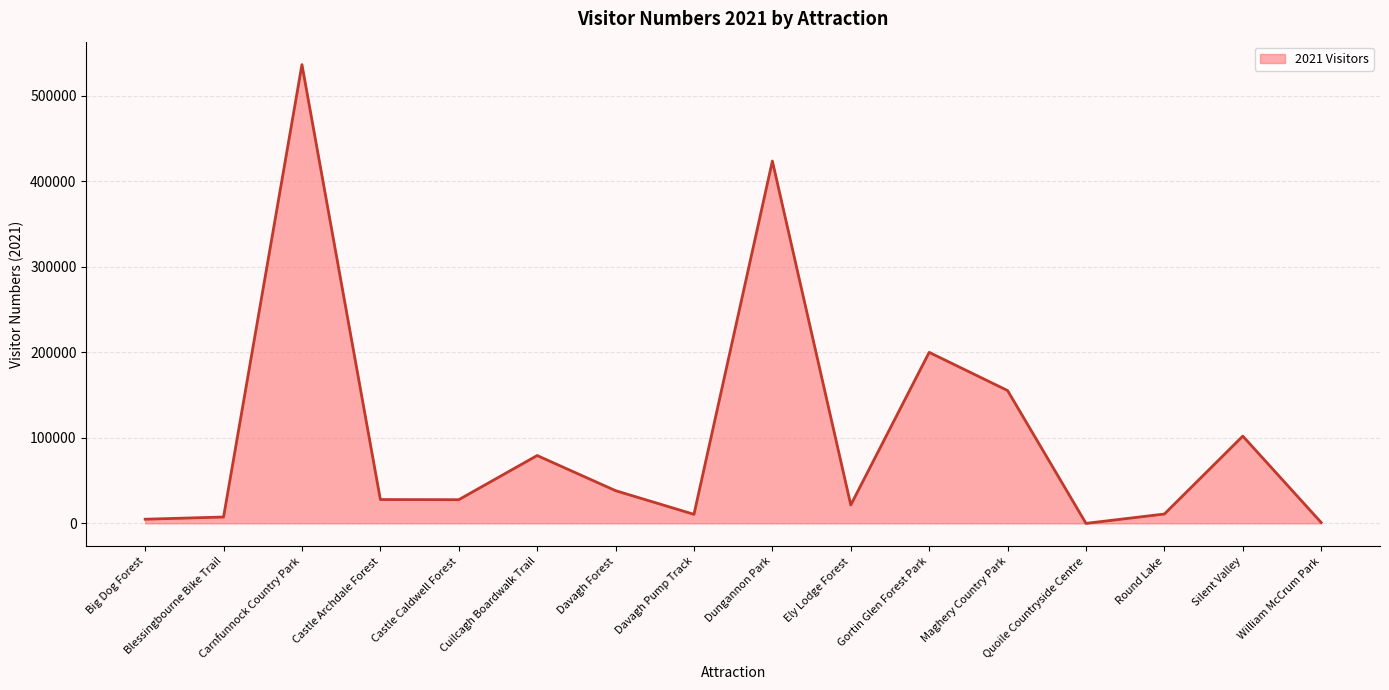

What is the change in value from Carnfunnock Country Park to Ely Lodge Forest?

-514946